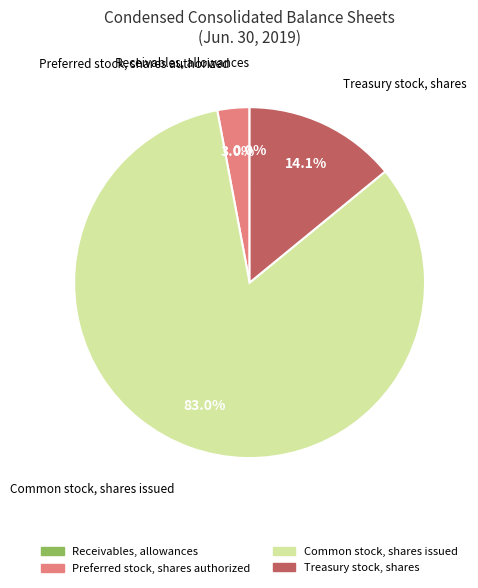

Which category has the biggest portion of the pie?

Common stock, shares issued